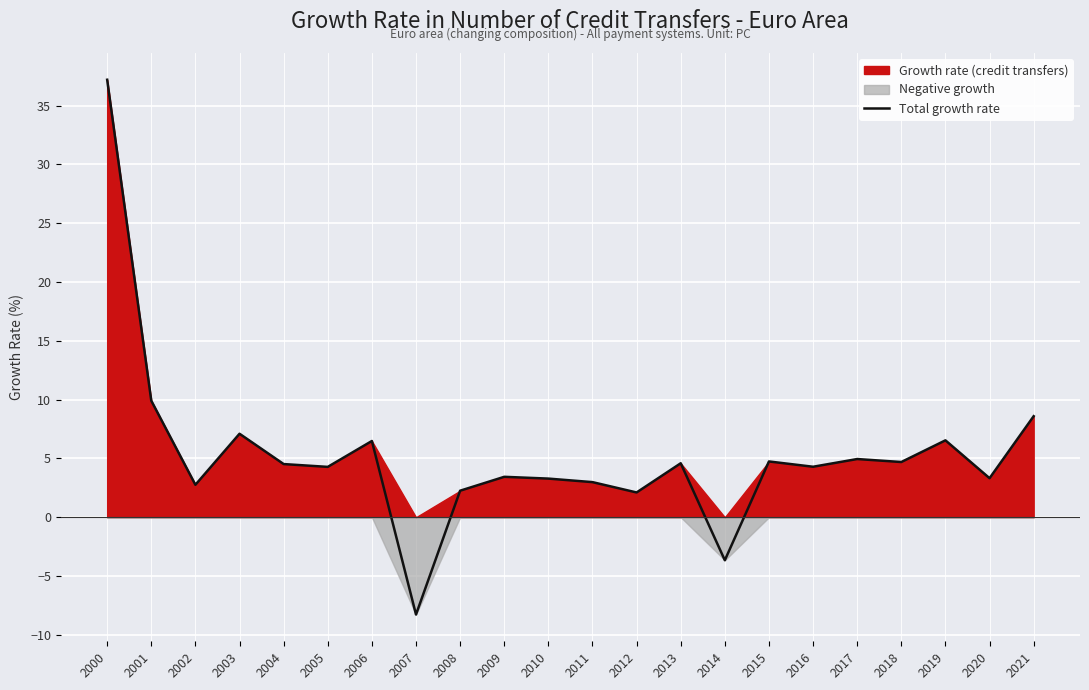

Approximately how many times larger is the value at 2017 compared to 2018?

1.1